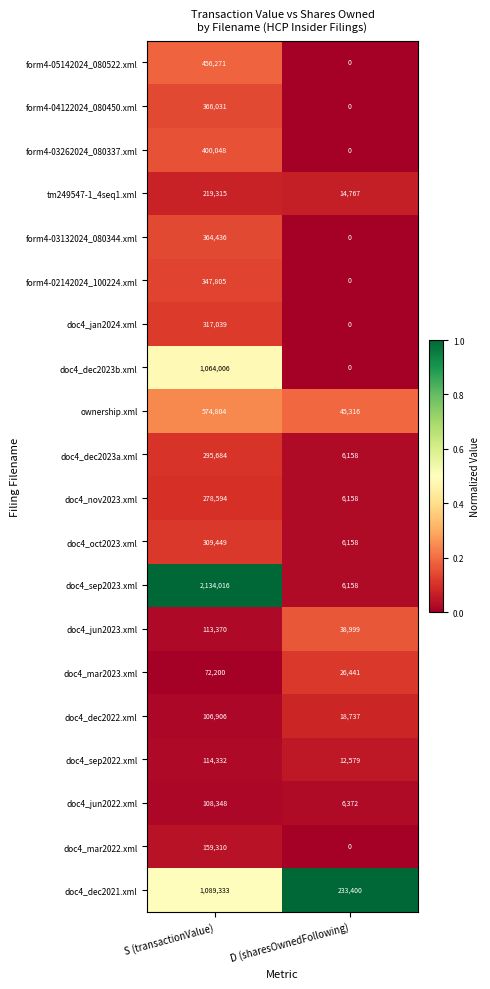

Read the doc4_mar2022.xml value at S (transactionValue), to the nearest 100.

159300